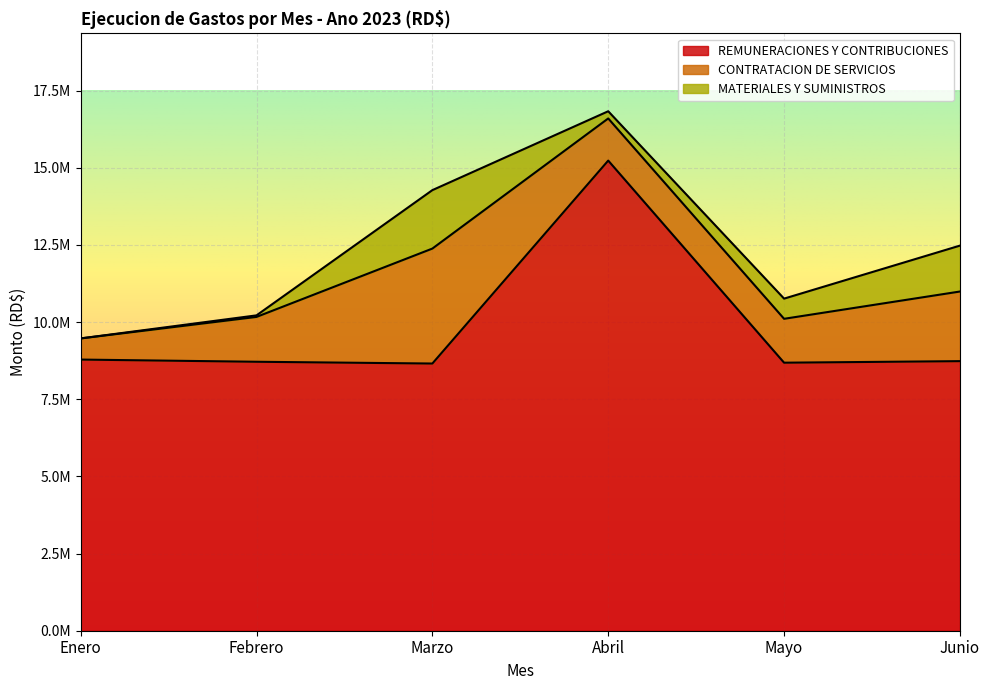

True or false: MATERIALES Y SUMINISTROS and CONTRATACION DE SERVICIOS cross at least once.

False